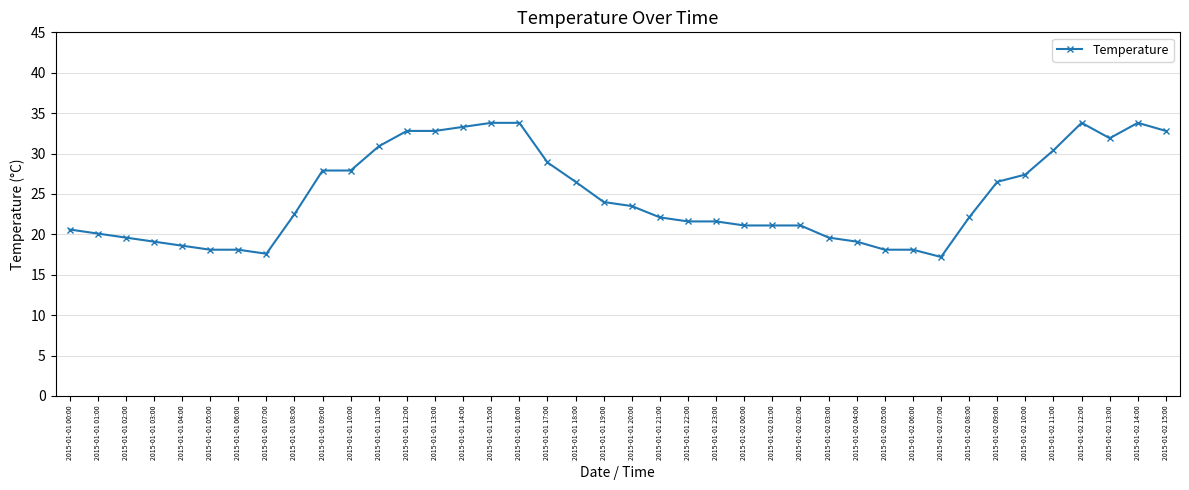

The value at 2015-01-01 15:00 is 33.8. True or false?

True